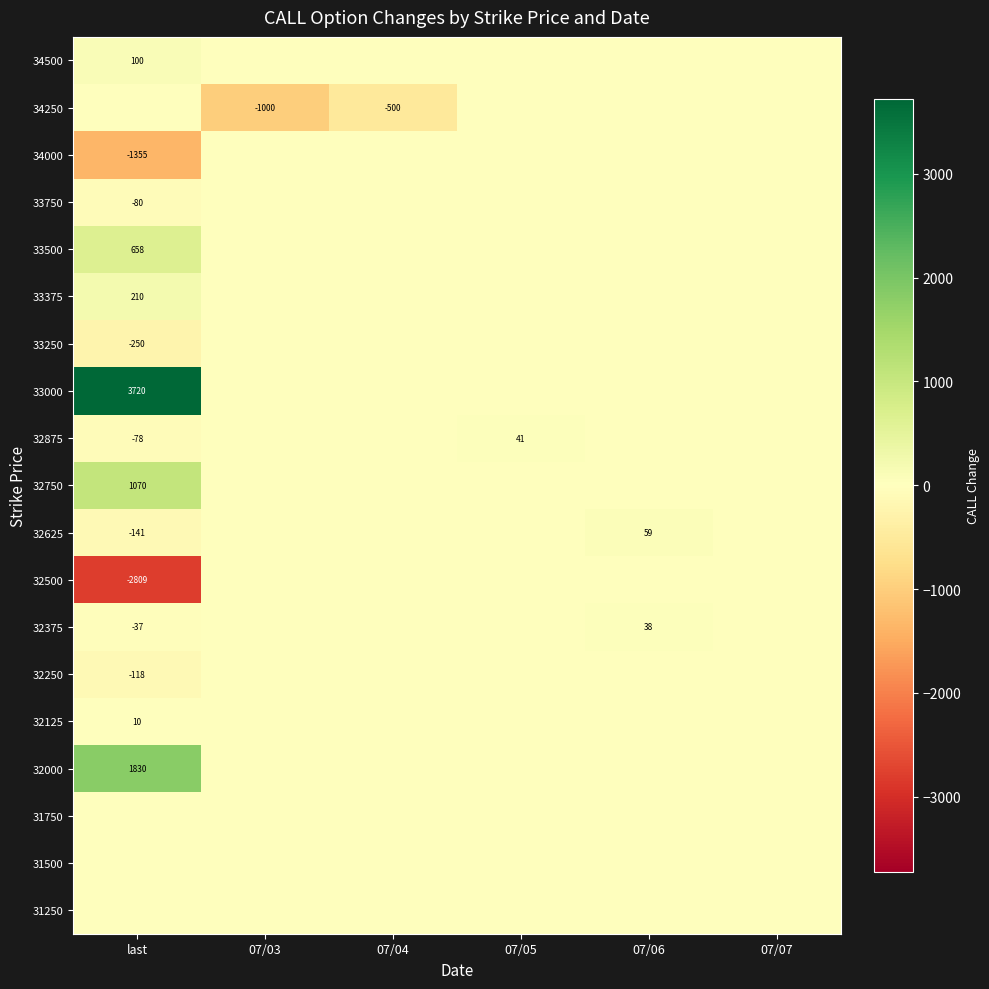

How many data points does each series have?

6